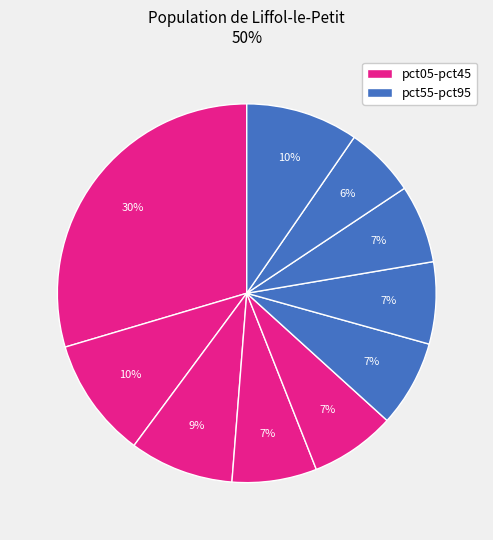

Count the number of slices in the pie.

10